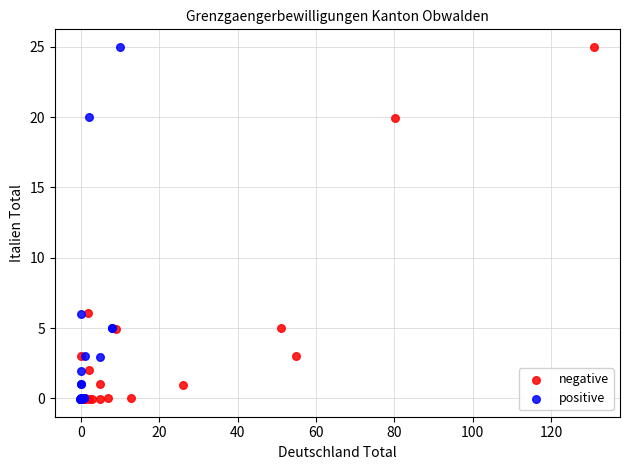

Which series has the largest Y range (max minus min)?

positive